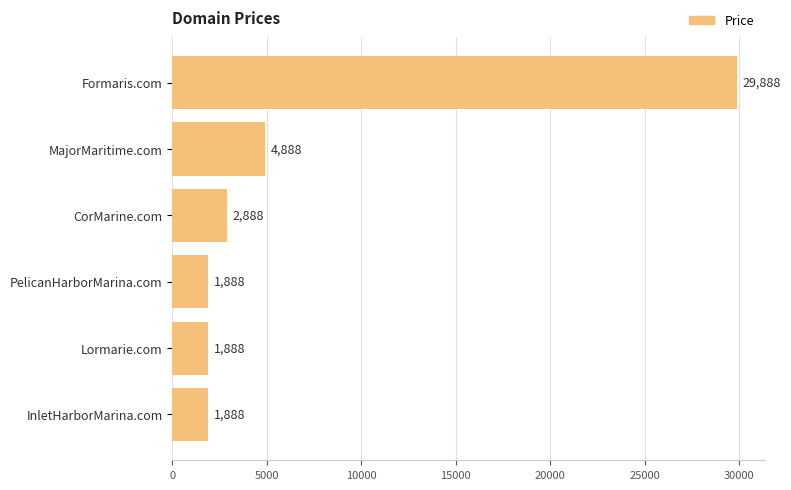

What is the ratio of the value at Formaris.com to the value at InletHarborMarina.com?

15.8